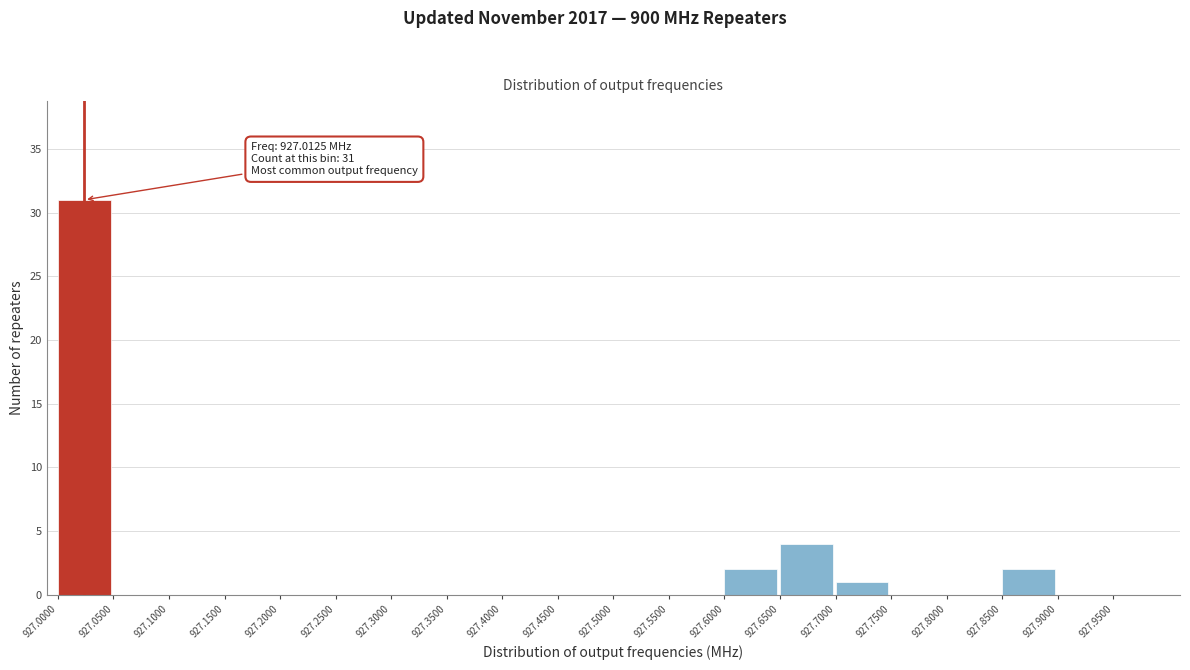

Which range on the x-axis has the tallest bar?

927.00 to 927.05